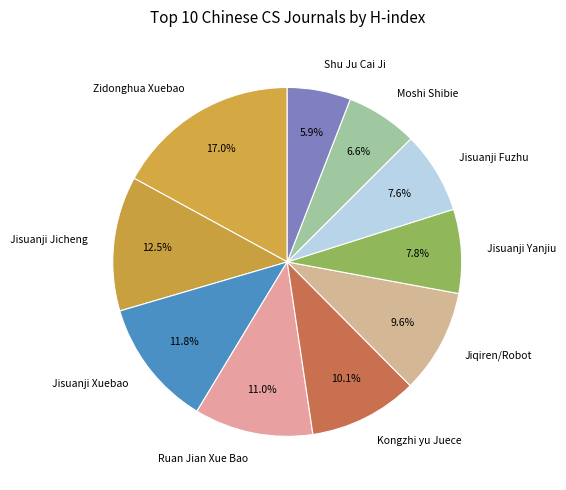

What is the total percentage of Ruan Jian Xue Bao and Shu Ju Cai Ji?

16.9%